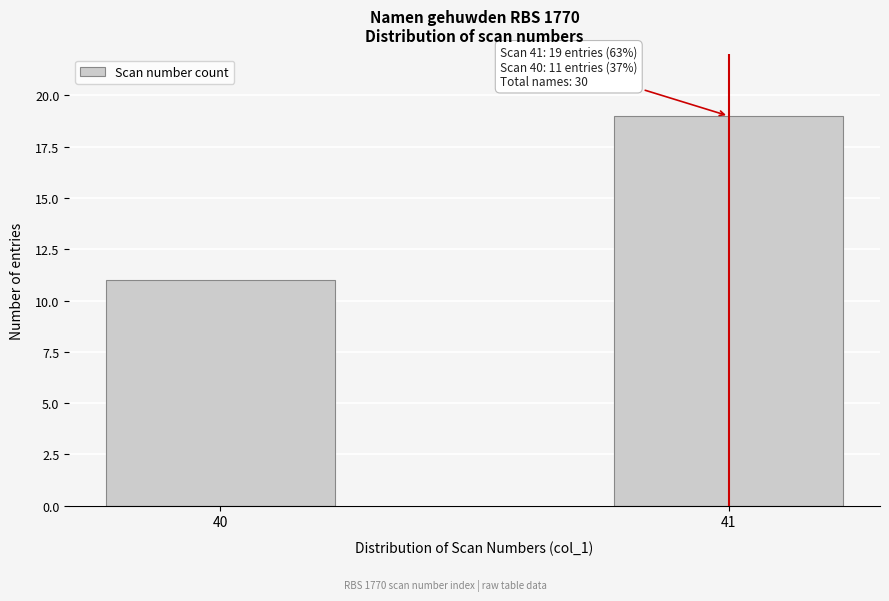

Reading left to right, list all the values displayed in this chart.

40=11	41=19